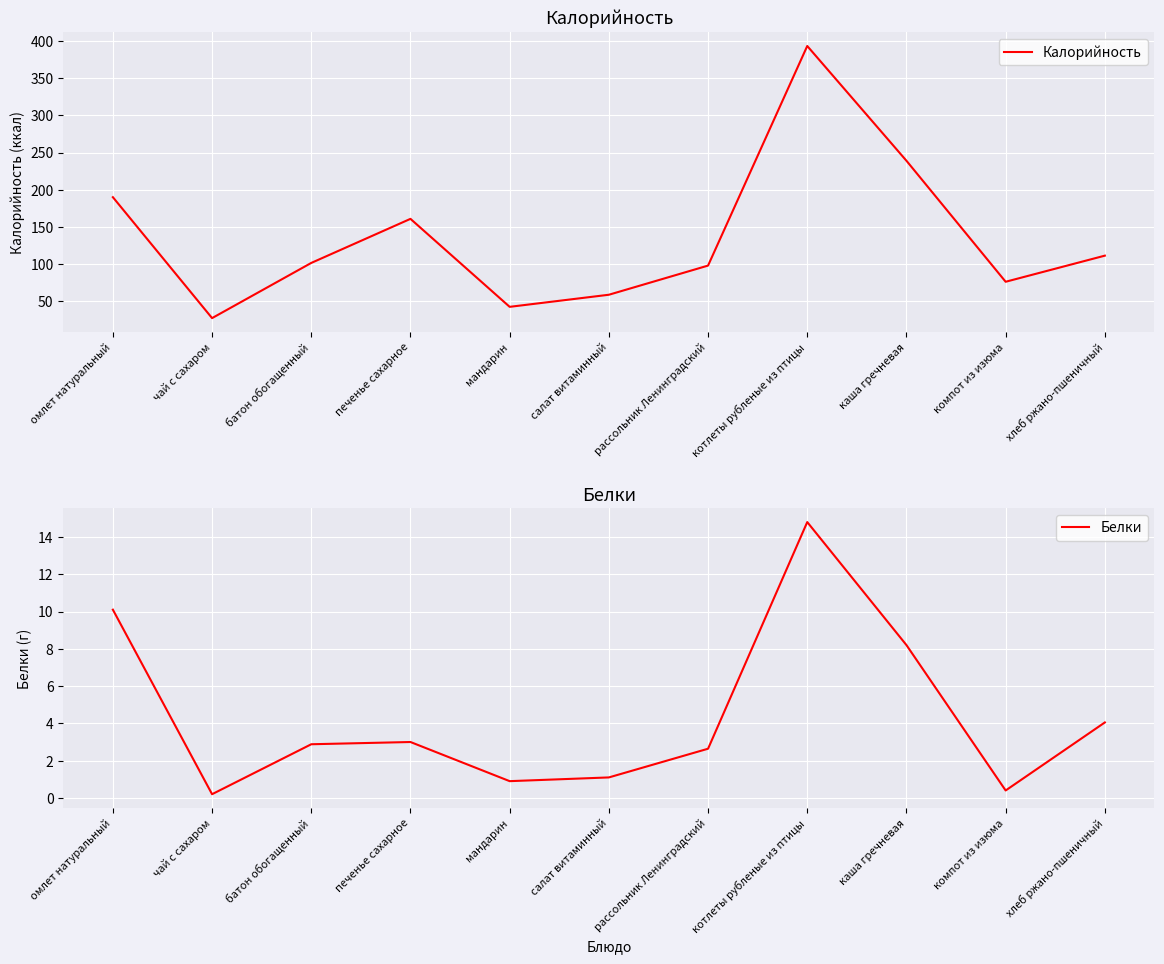

In Калорийность, how many points are lower than both neighbors (excluding endpoints)?

3